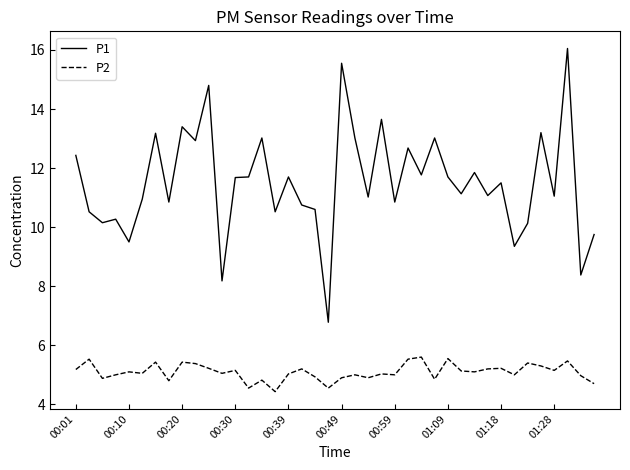

True or false: P2 and P1 cross at least once.

False